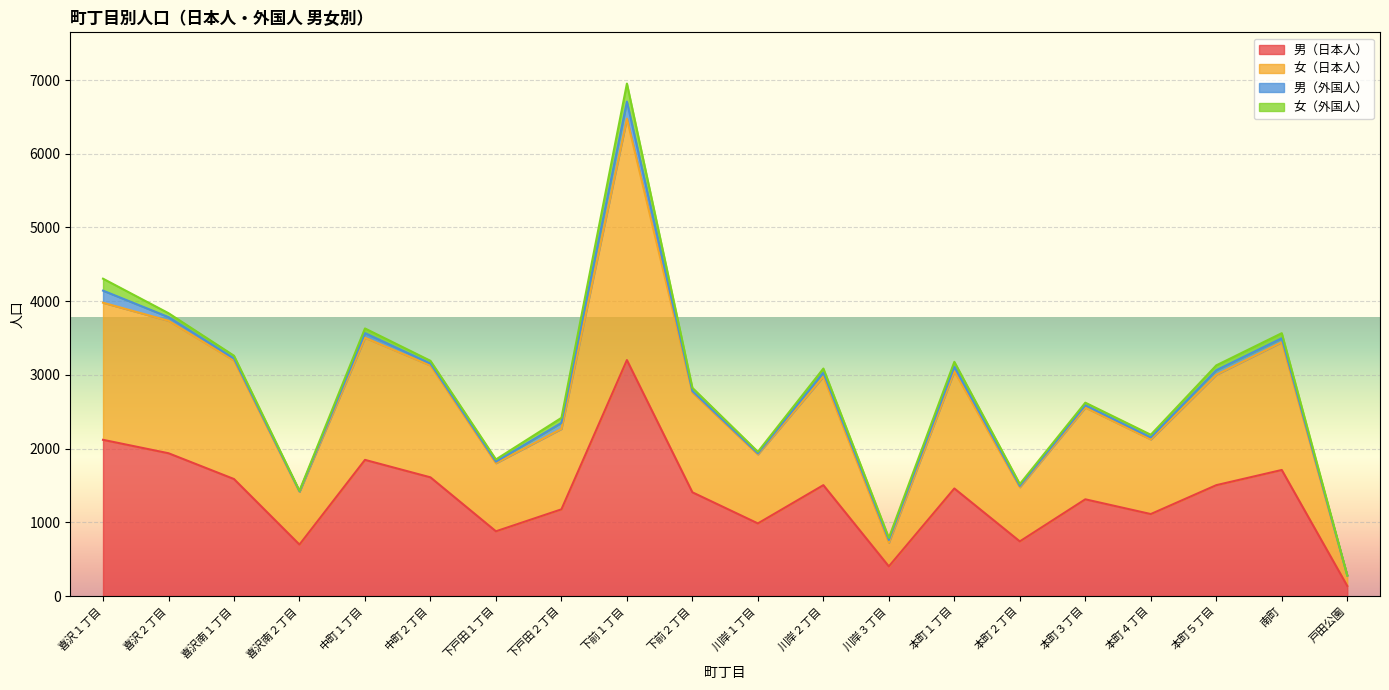

At which category is the sum across all series the highest?

下前１丁目